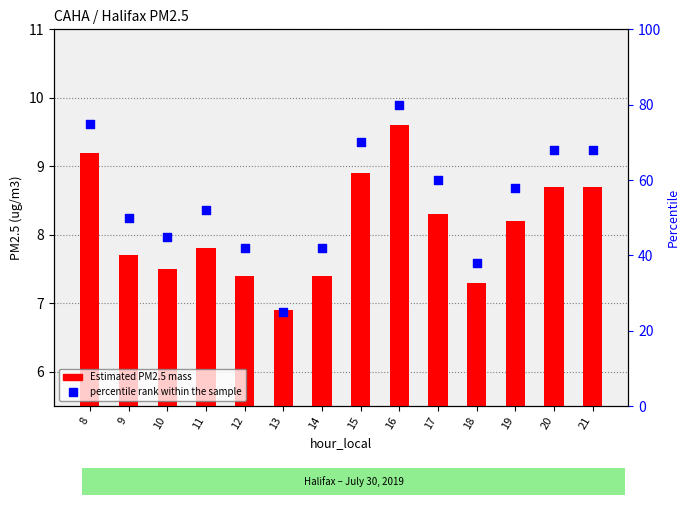

Which series reaches the maximum Y coordinate?

percentile rank within the sample